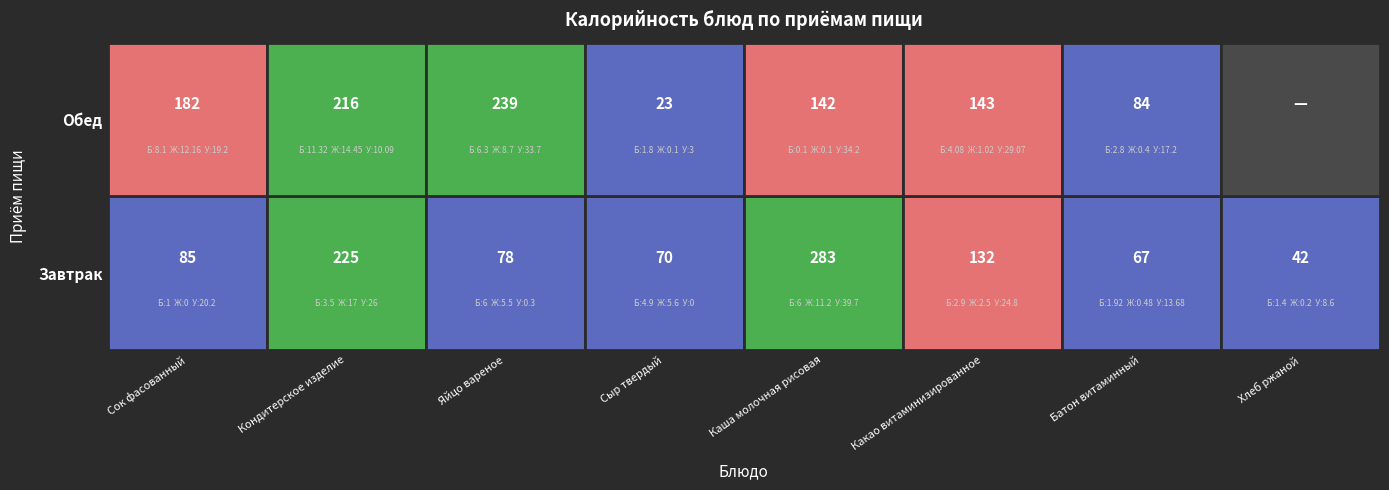

At how many categories does at least one series exceed 113?

5